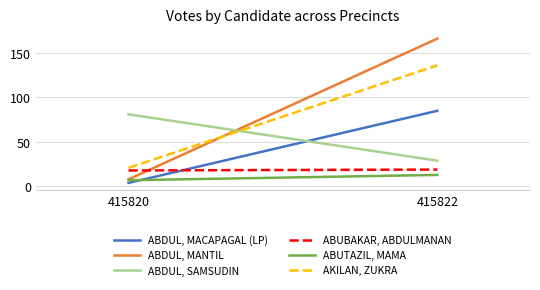

What is the sum of the ABUTAZIL, MAMA values at 415822 and 415820?

20